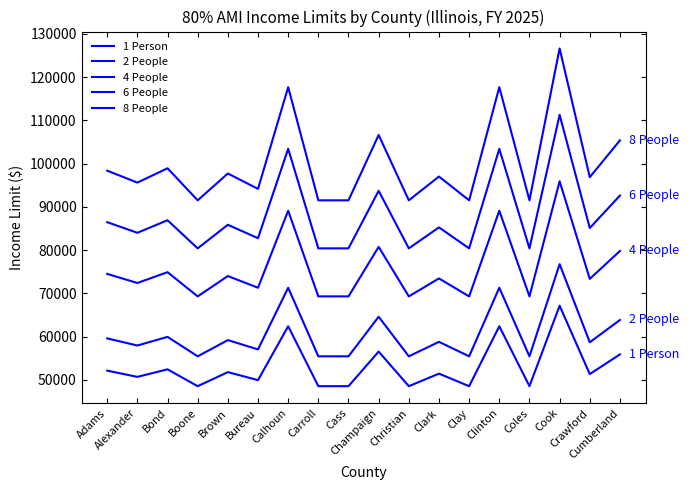

True or false: 2 People has a value of 55450 at Clay.

True